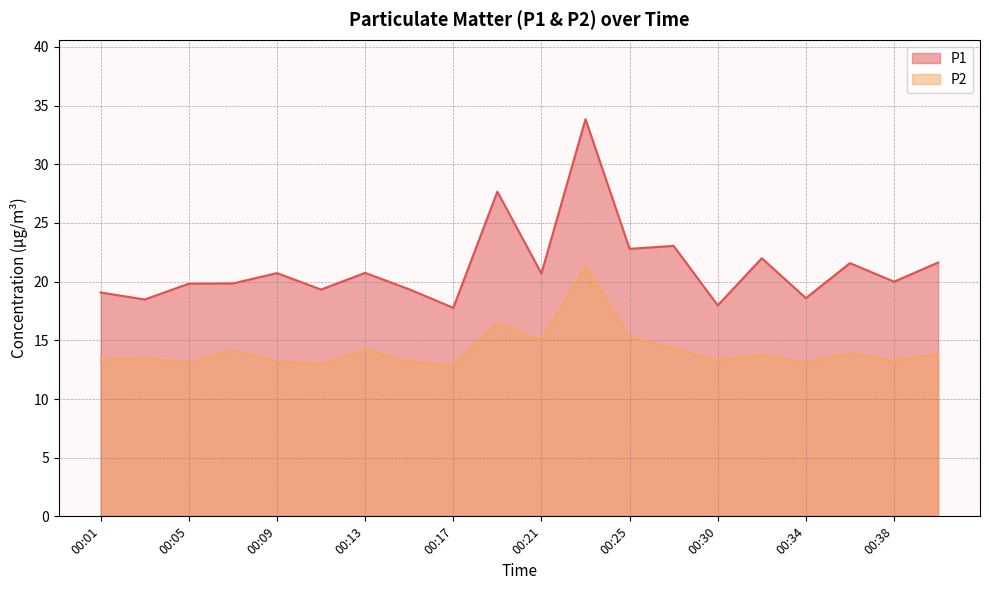

What is the lowest value of the P2 series?

12.8